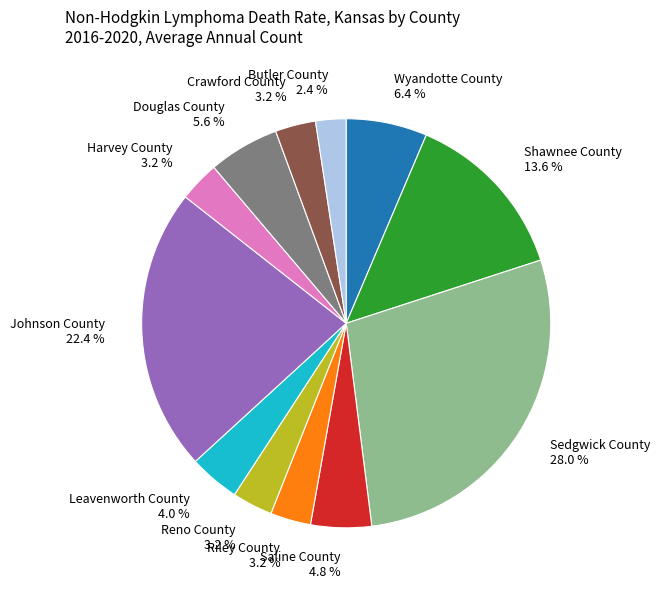

Is Shawnee County the majority of the pie?

No